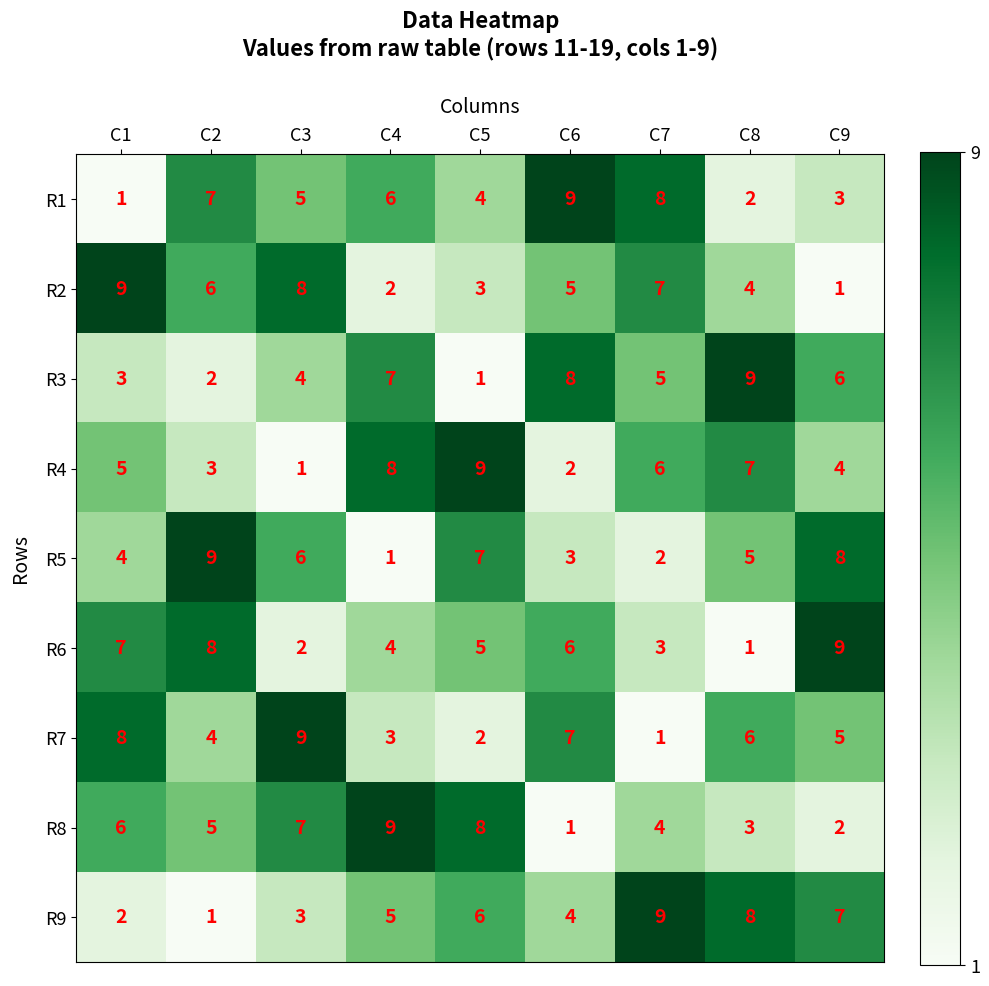

How many values in the R4 series are below 5?

4